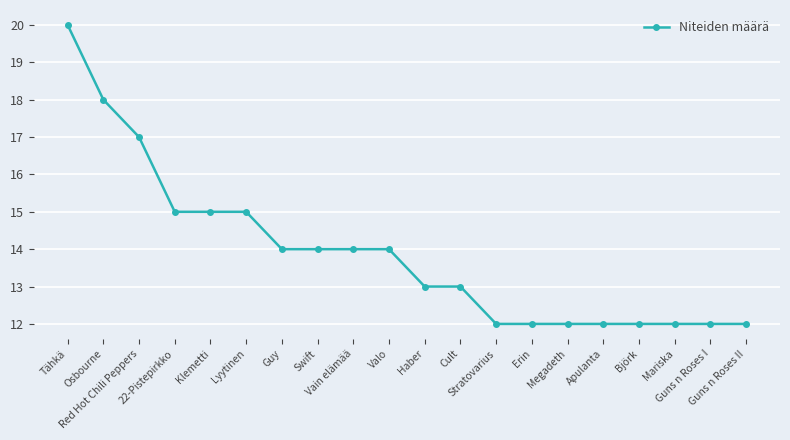

What is the minimum value shown in the chart?

12